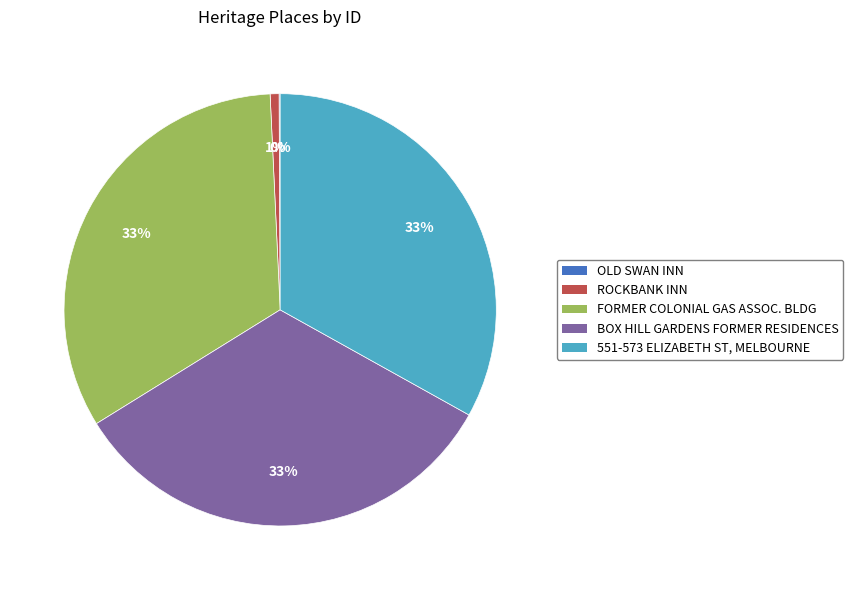

Is it true that ROCKBANK INN is 1% of the pie?

True